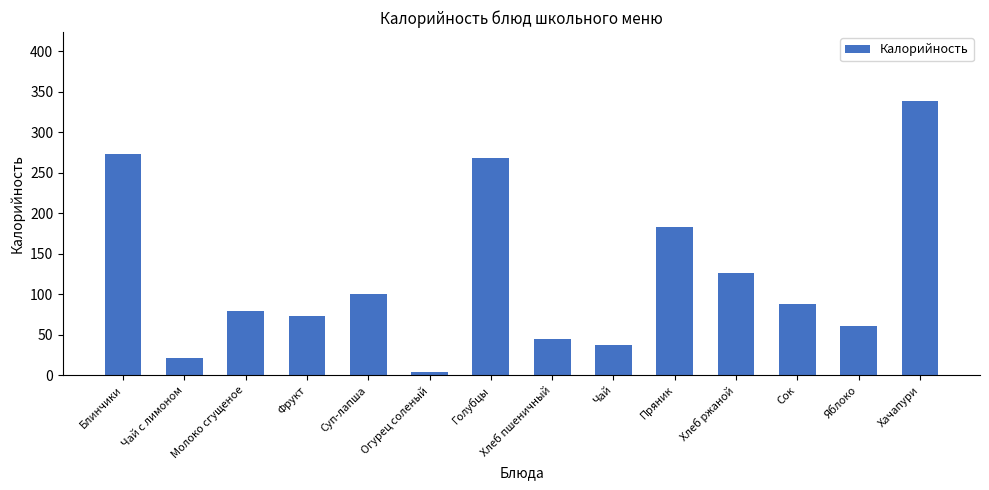

What is the greatest value displayed?

339